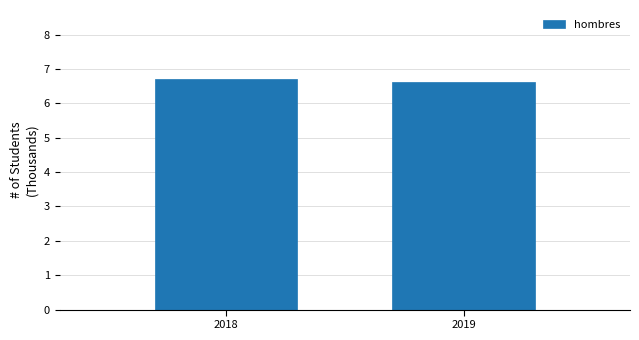

Reading left to right, list all the values displayed in this chart.

2018=6.7	2019=6.6